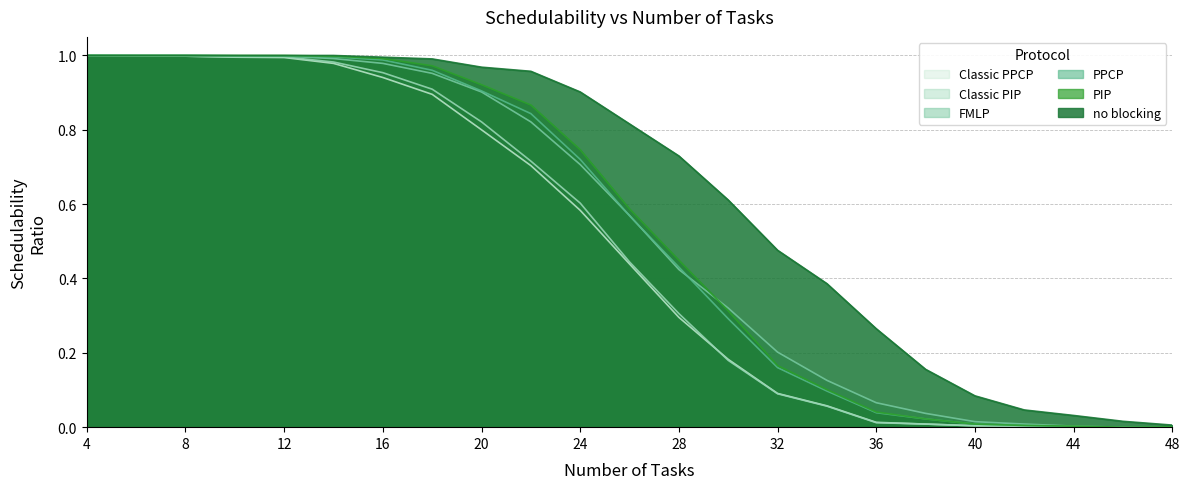

The value of no blocking at 18 is 0.4. True or false?

False